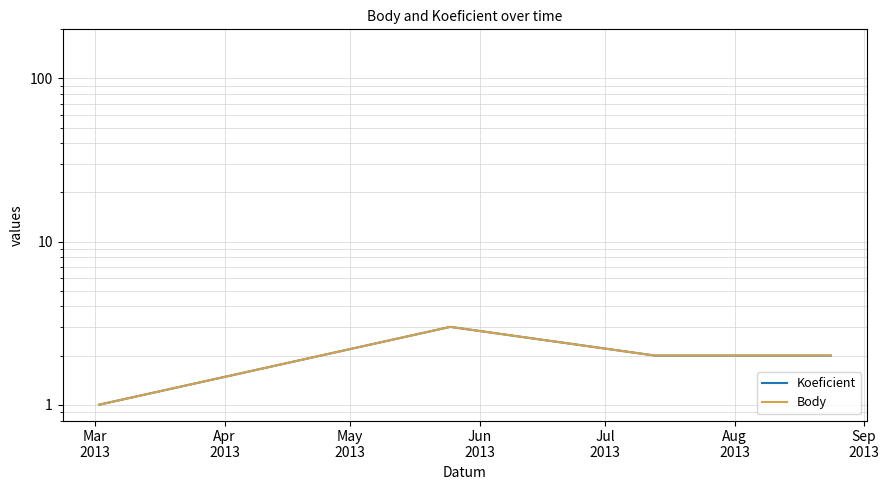

The Body series shows 5 at Apr
2013. True or false?

False